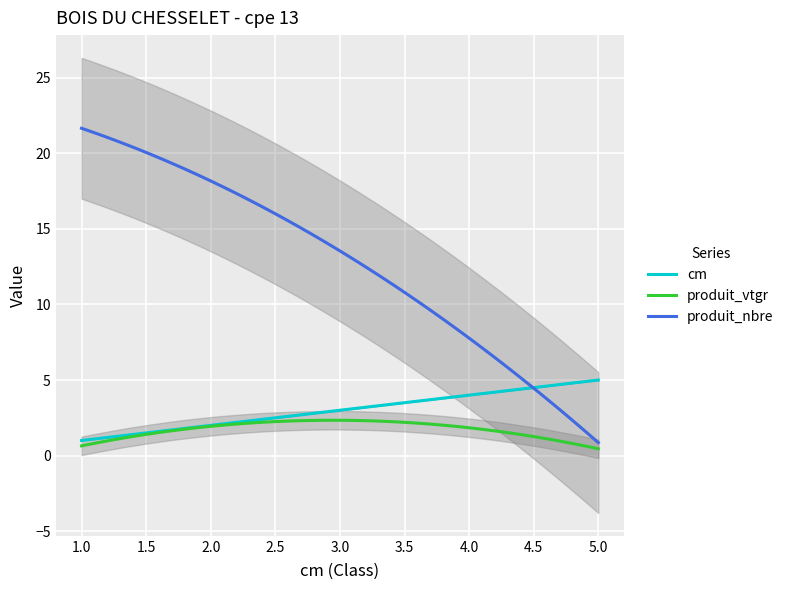

True or false: produit_nbre and produit_vtgr intersect in this chart.

False